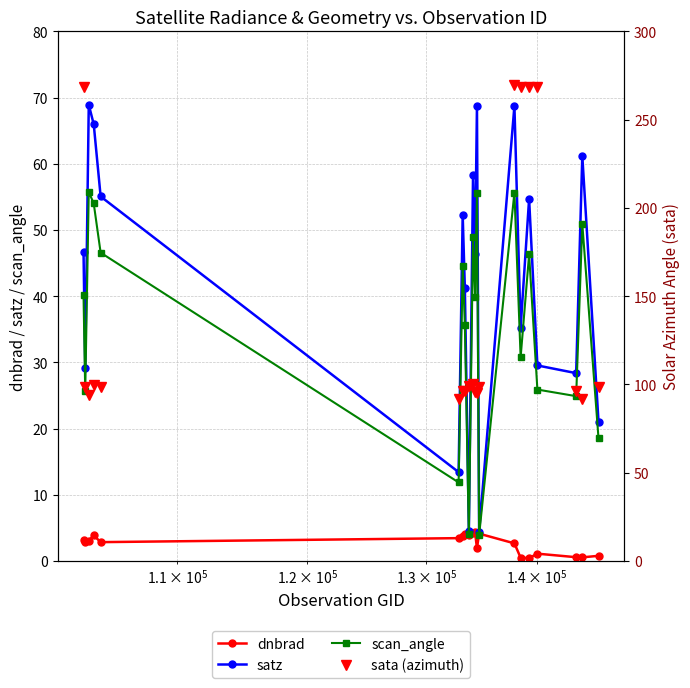

In scan_angle, how many points are higher than both neighbors (excluding endpoints)?

7